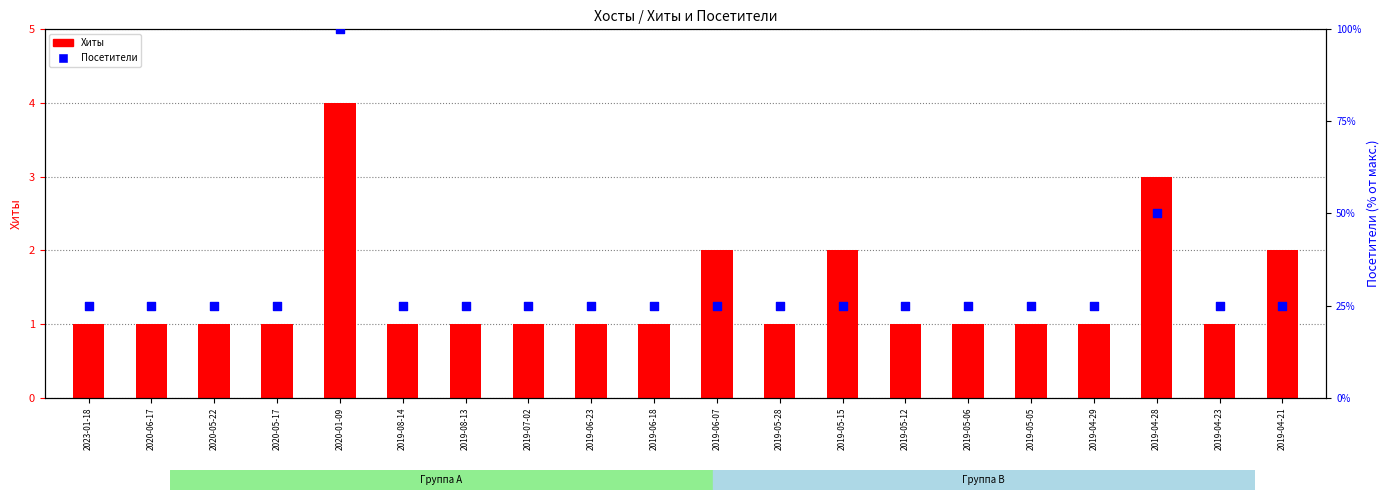

Which series reaches the minimum Y coordinate?

Хиты